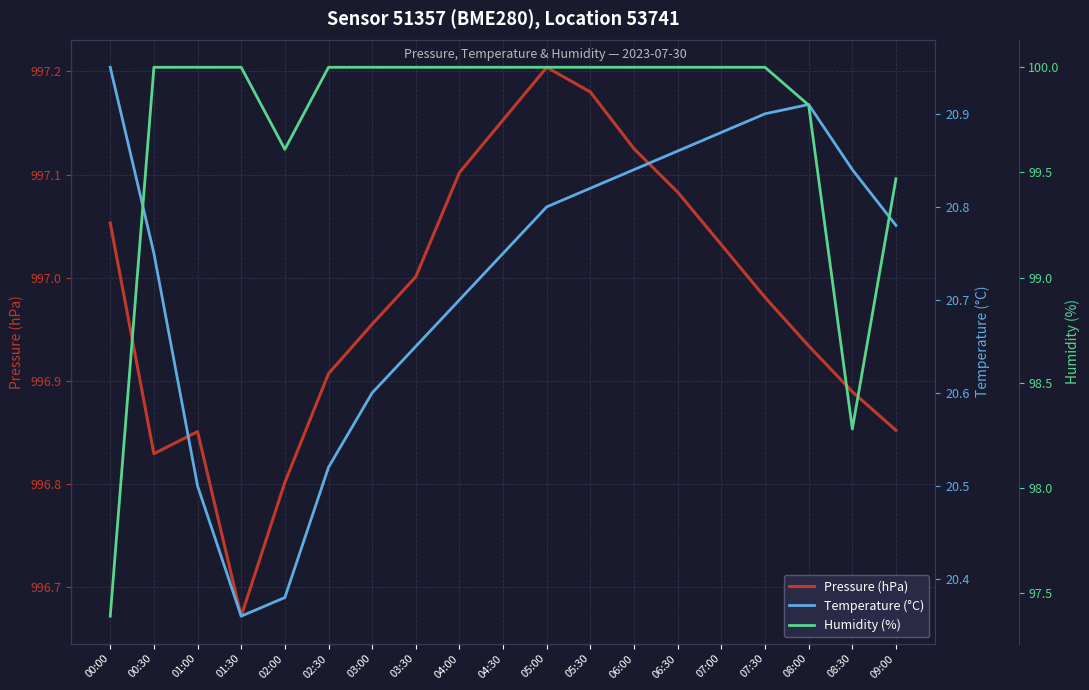

The value of Pressure (hPa) at 05:30 is 204.5. True or false?

False